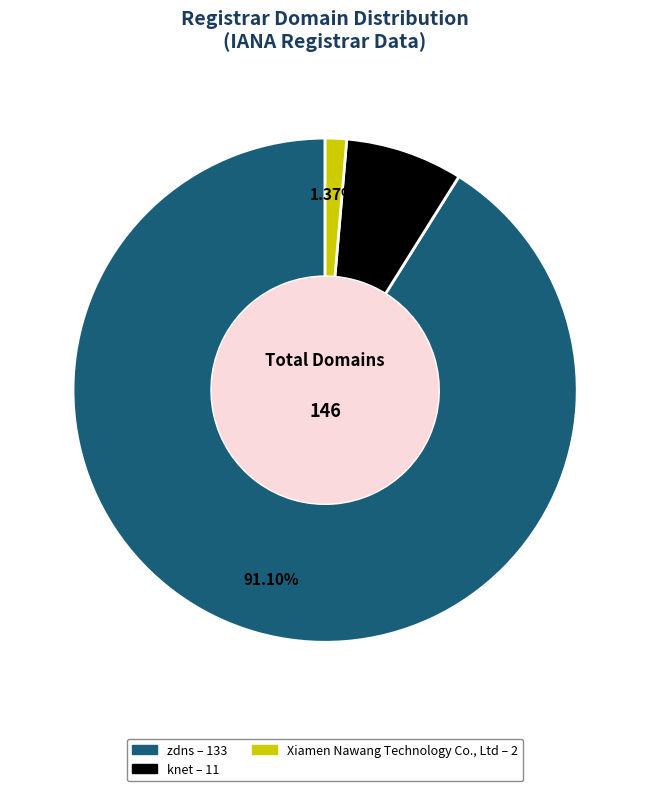

To the nearest percent, what is the difference between the largest and smallest slice percentages?

90%